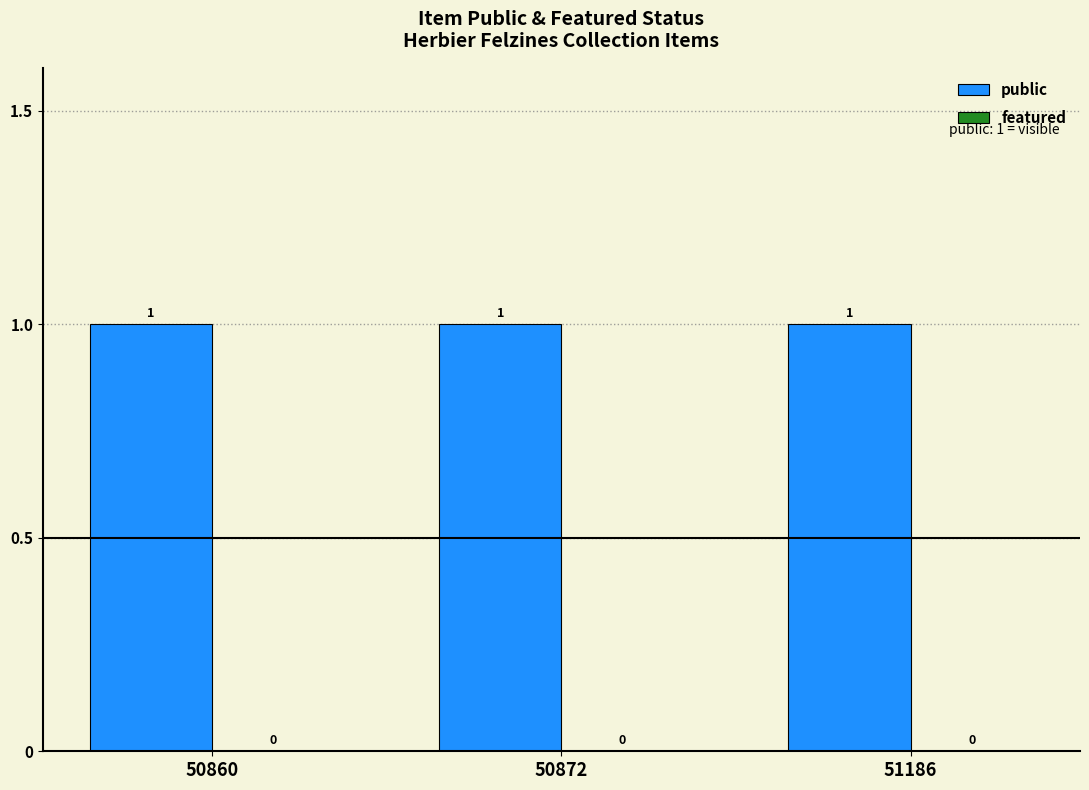

List the series in order of their peak value, highest first.

public, featured